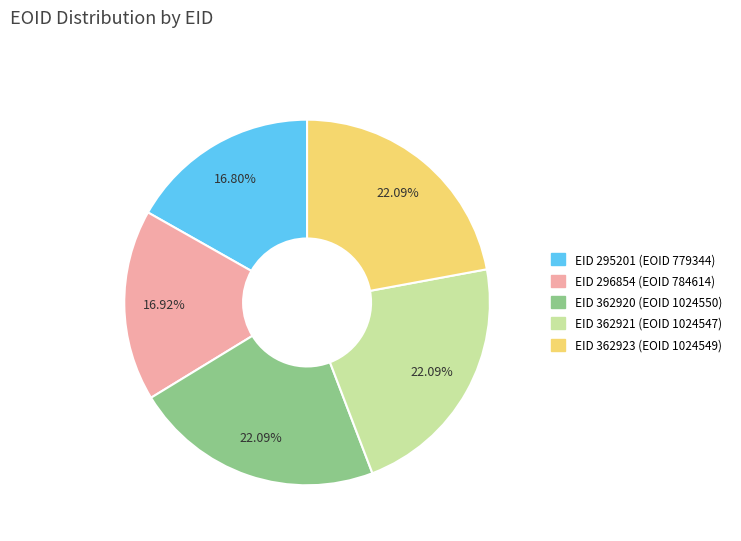

How many segments does this pie chart have?

5